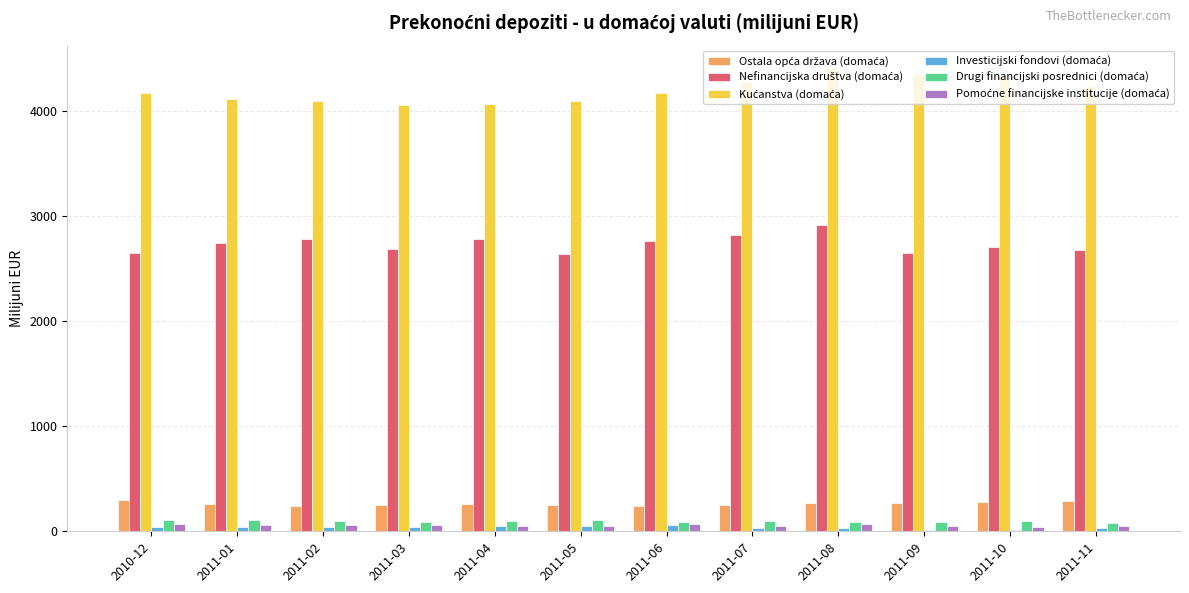

What is the greatest value displayed?

4405.1